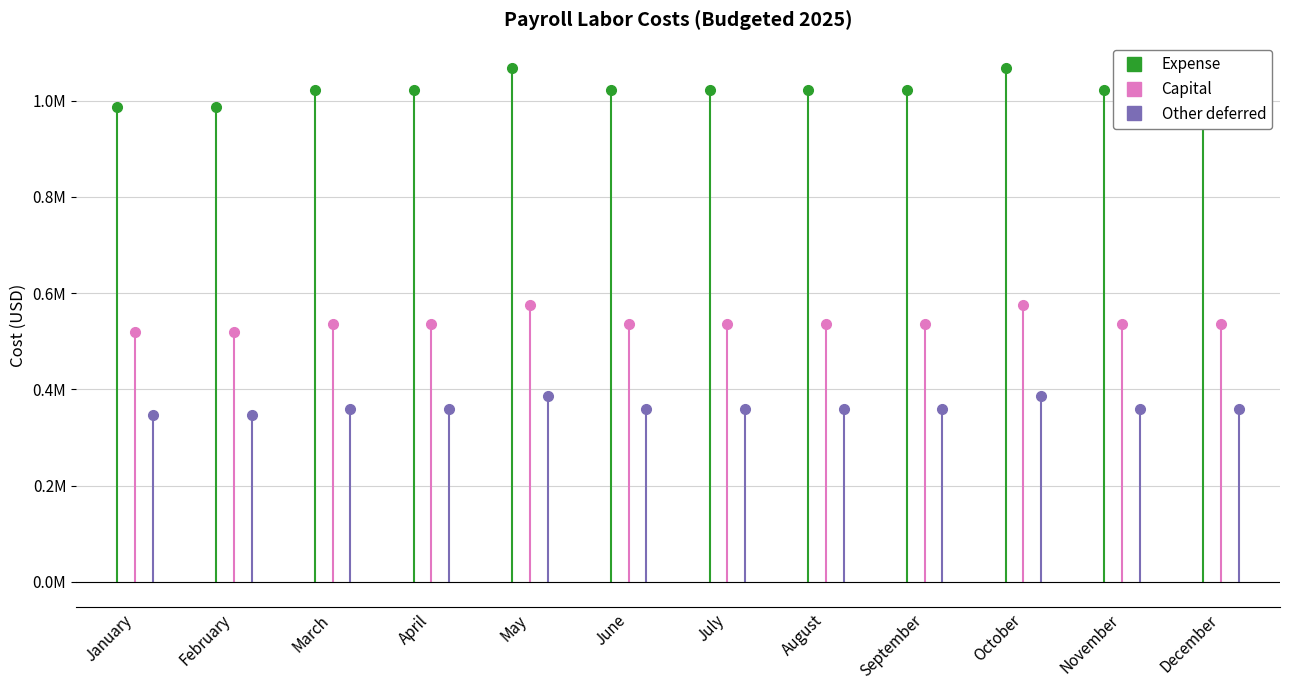

What are all the series names shown in the legend?

Expense, Capital, Other deferred